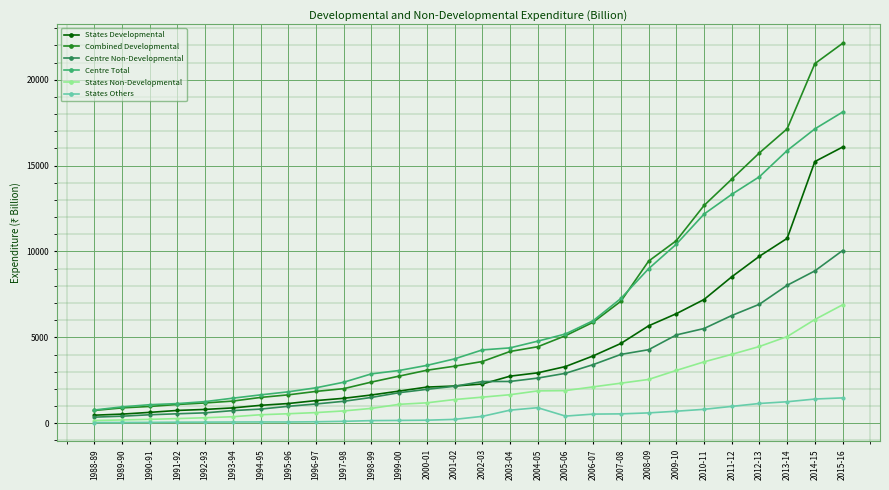

Is it true that Combined Developmental equals 2744.8 at 1999-00?

True